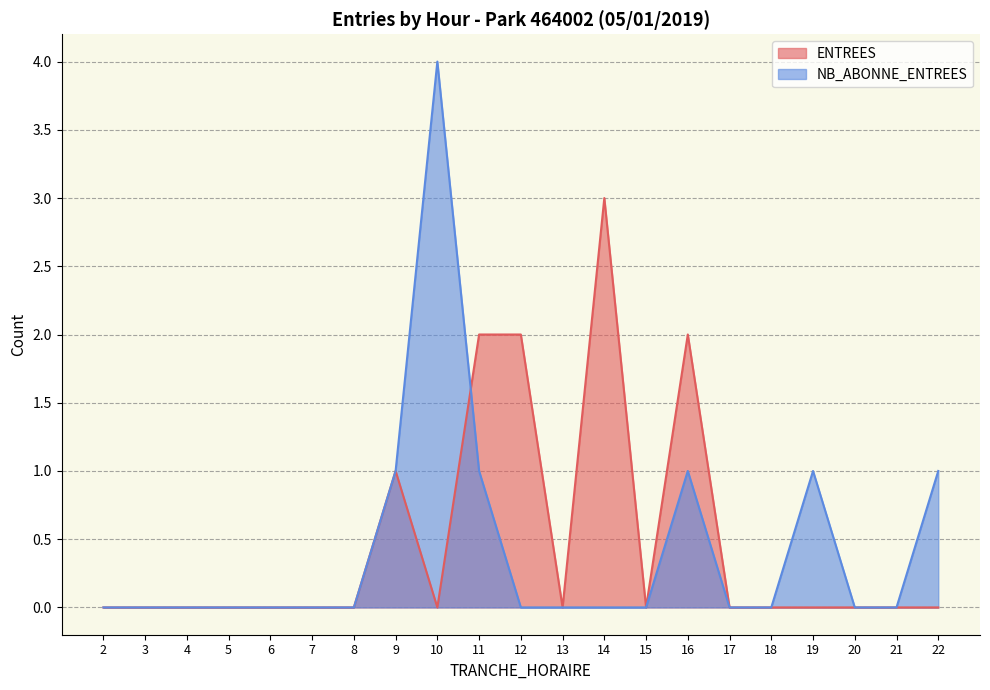

Does the chart have visible grid lines?

Yes